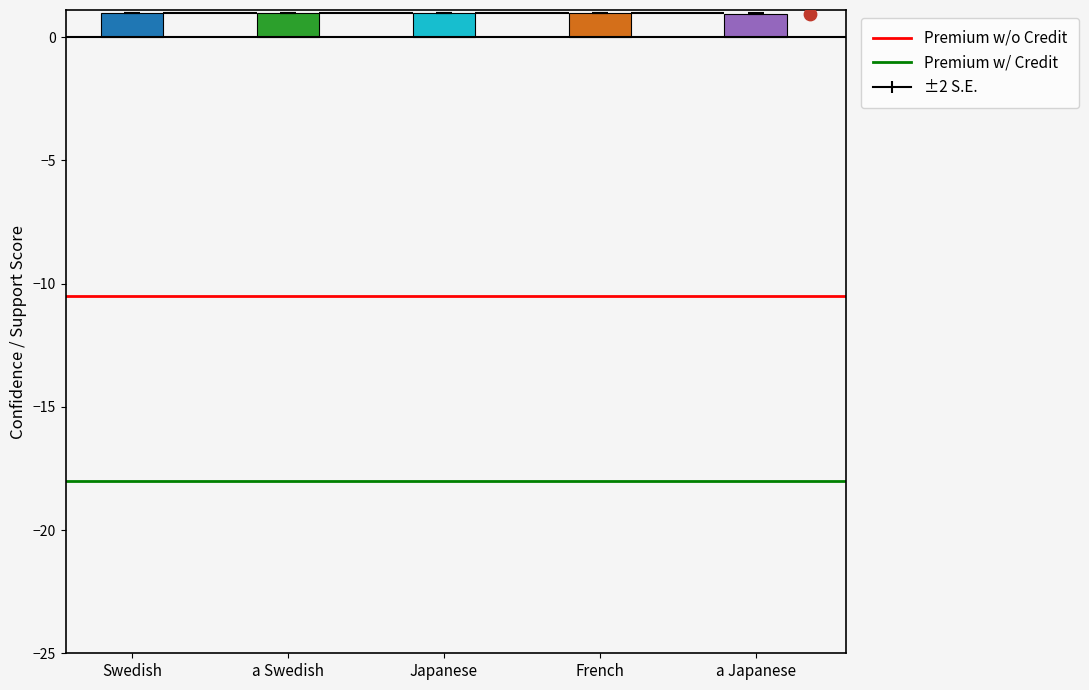

What is the total value across all series at Swedish?

3.0